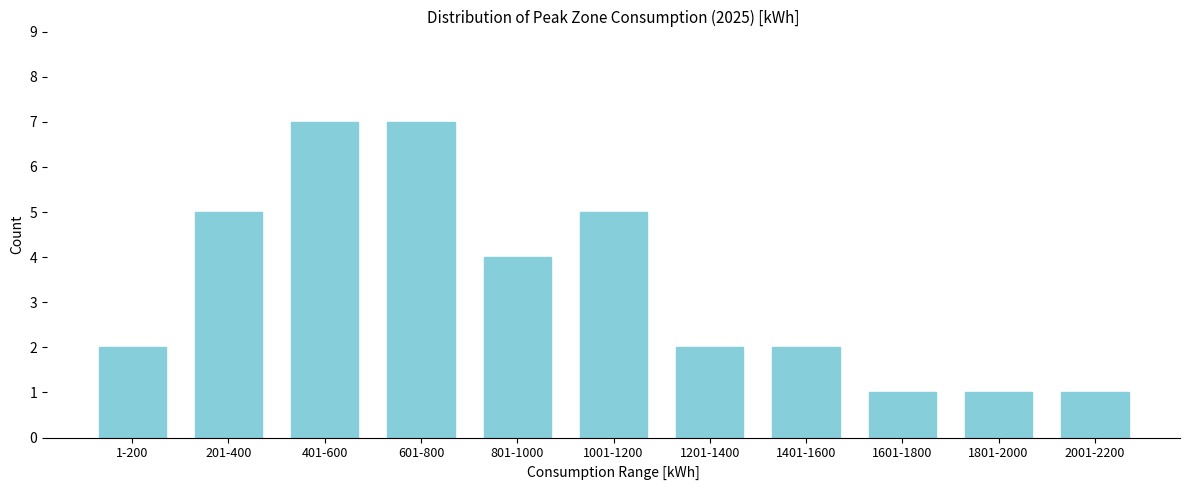

Reading left to right, what are all the values shown in this chart?

2	5	7	7	4	5	2	2	1	1	1